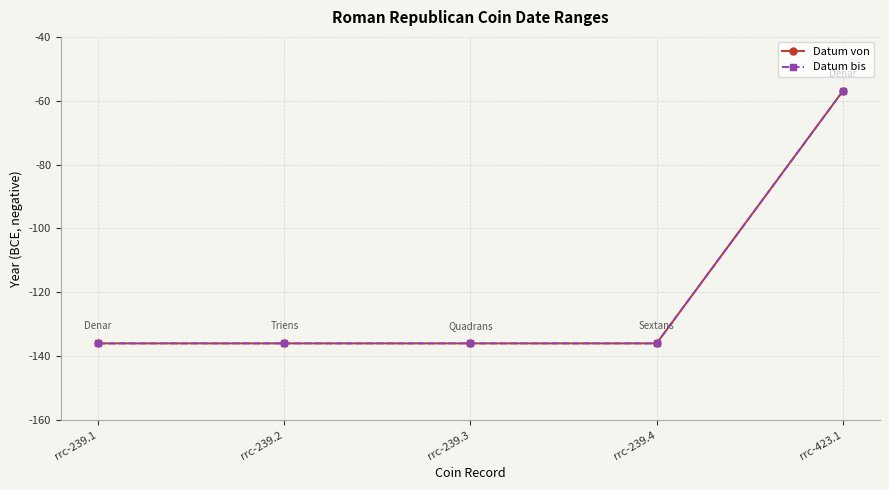

Reading left to right, extract all data points from this chart.

Datum von: rrc-239.1=-136	rrc-239.2=-136	rrc-239.3=-136	rrc-239.4=-136	rrc-423.1=-57
Datum bis: rrc-239.1=-136	rrc-239.2=-136	rrc-239.3=-136	rrc-239.4=-136	rrc-423.1=-57